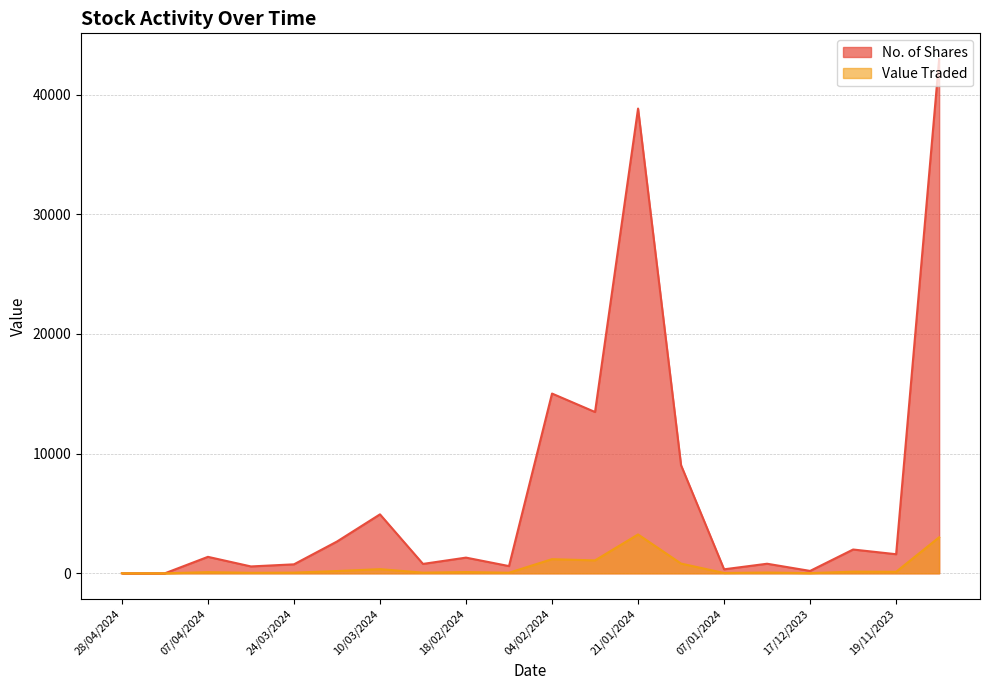

How many lines are shown in the chart?

2